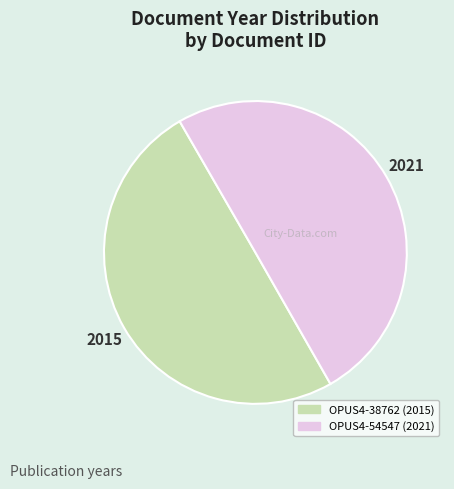

Approximately how many times larger is the value at OPUS4-38762 compared to OPUS4-54547?

1.0